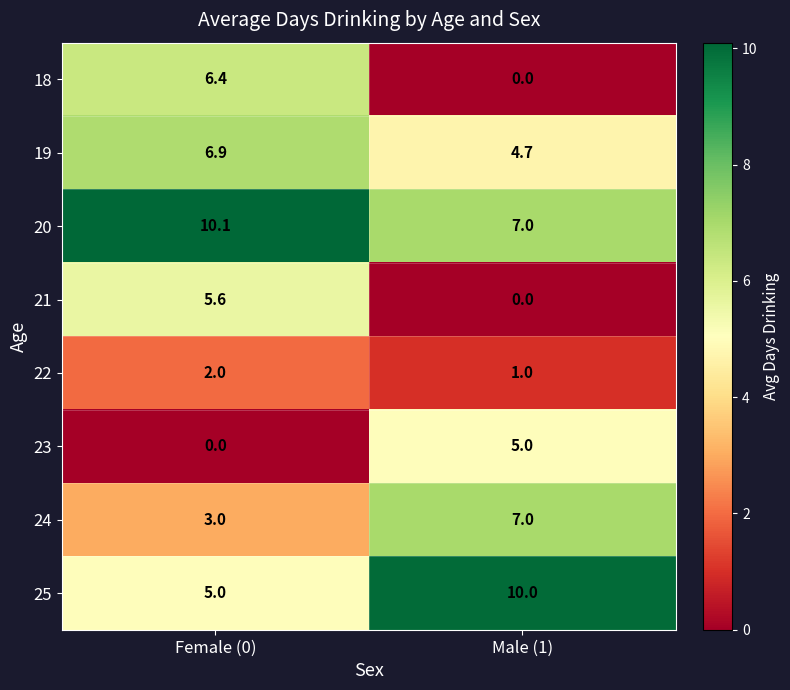

Which series changed the most between Female (0) and Male (1)?

18